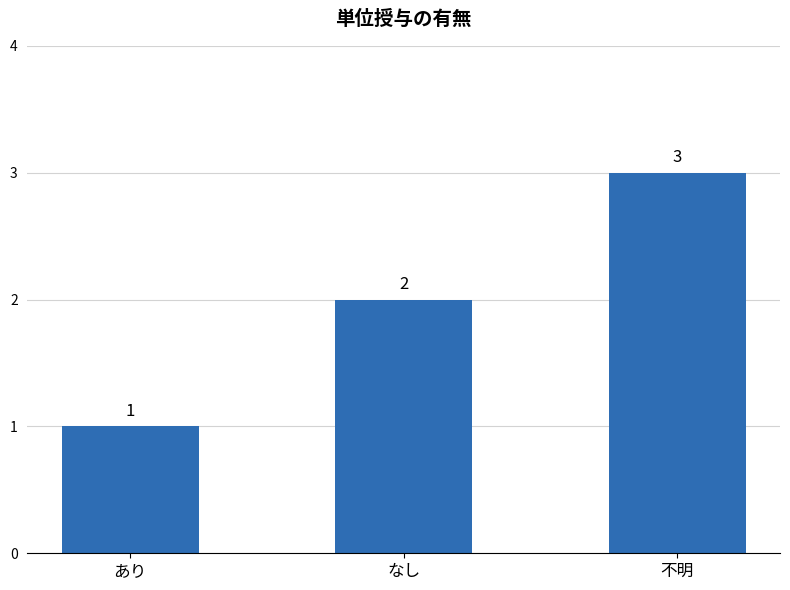

What is the difference between the maximum and second lowest values?

1